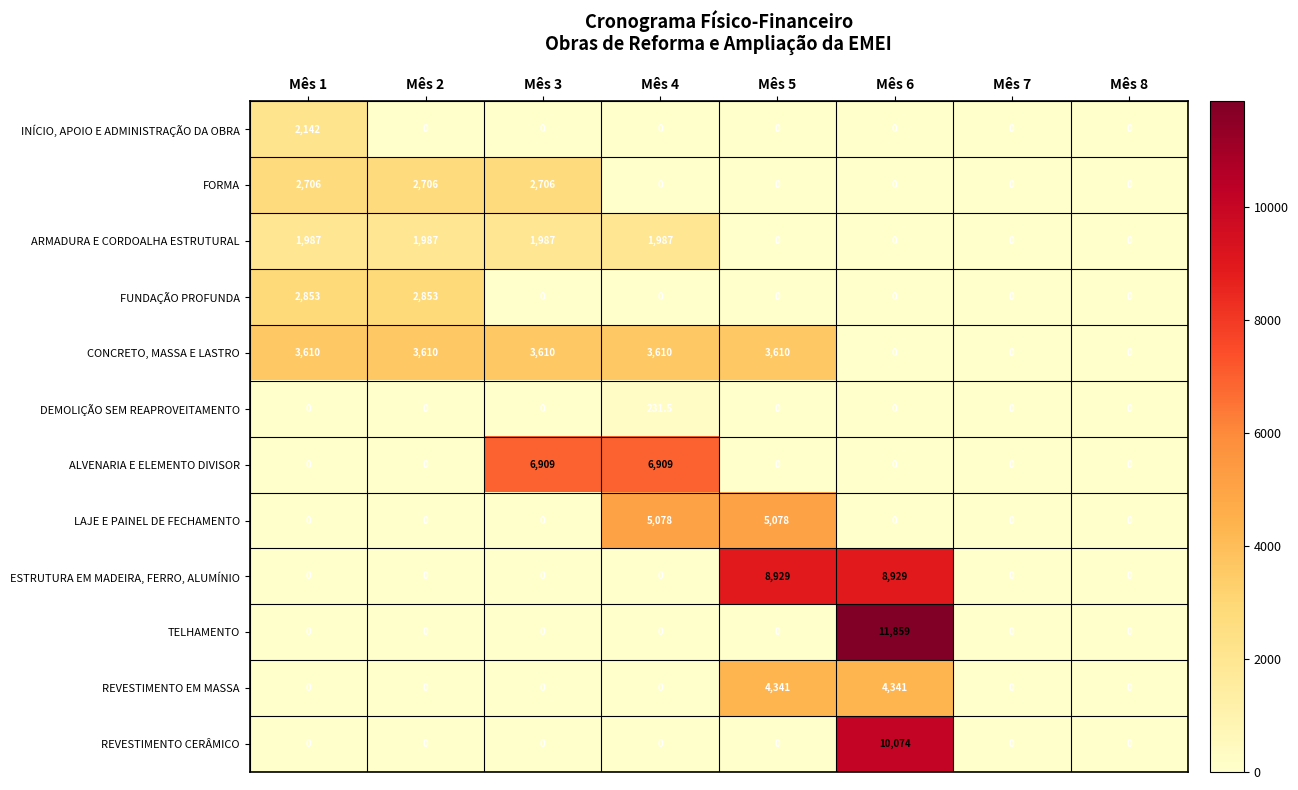

At how many categories does at least one series exceed 1583?

6